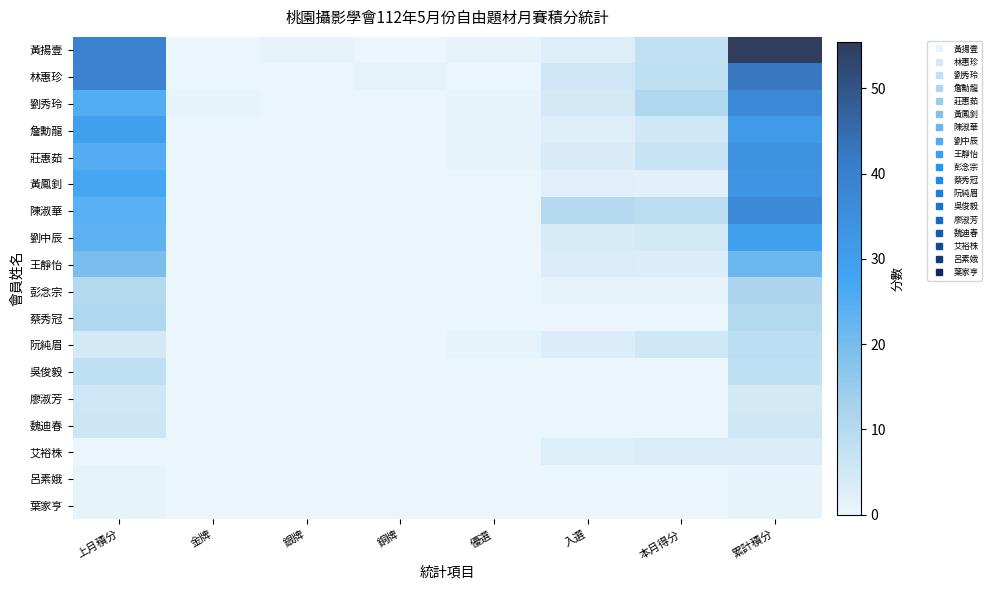

Rank the series at 銅牌 from highest to lowest value.

林惠珍, 黃揚壹, 劉秀玲, 詹勳龍, 莊惠茹, 黃鳳釗, 陳淑華, 劉中辰, 王靜怡, 彭念宗, 蔡秀冠, 阮純眉, 吳俊毅, 廖淑芳, 魏迪春, 艾裕株, 呂素娥, 葉家亨